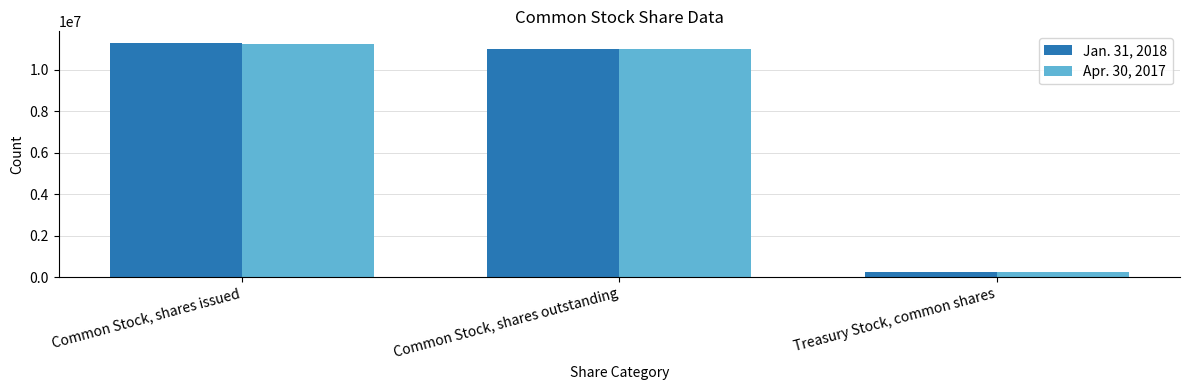

What is the total value across all series at Common Stock, shares issued?

22529519